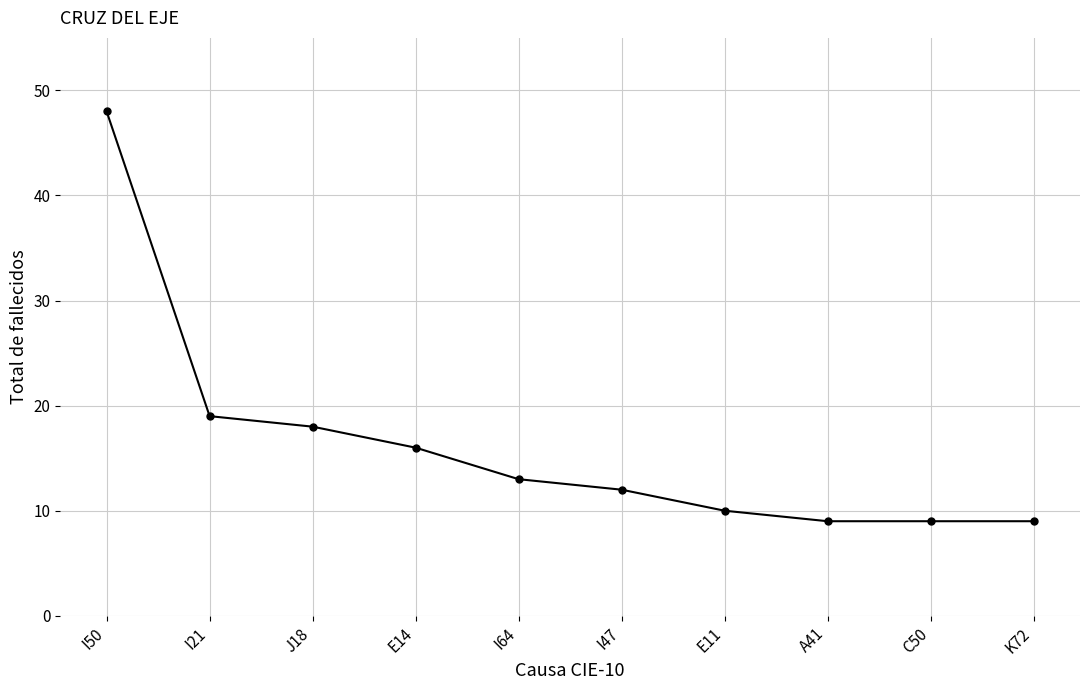

What is the average value?

16